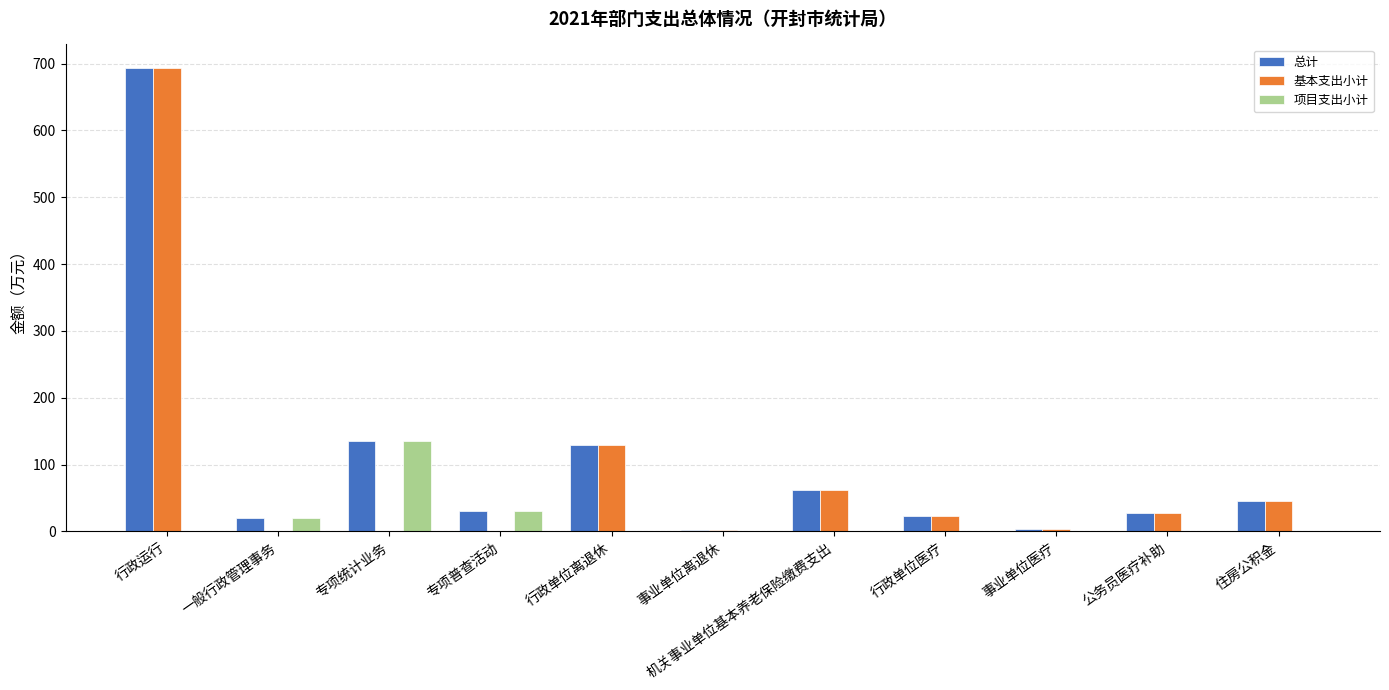

What is the maximum value shown in the chart?

693.8